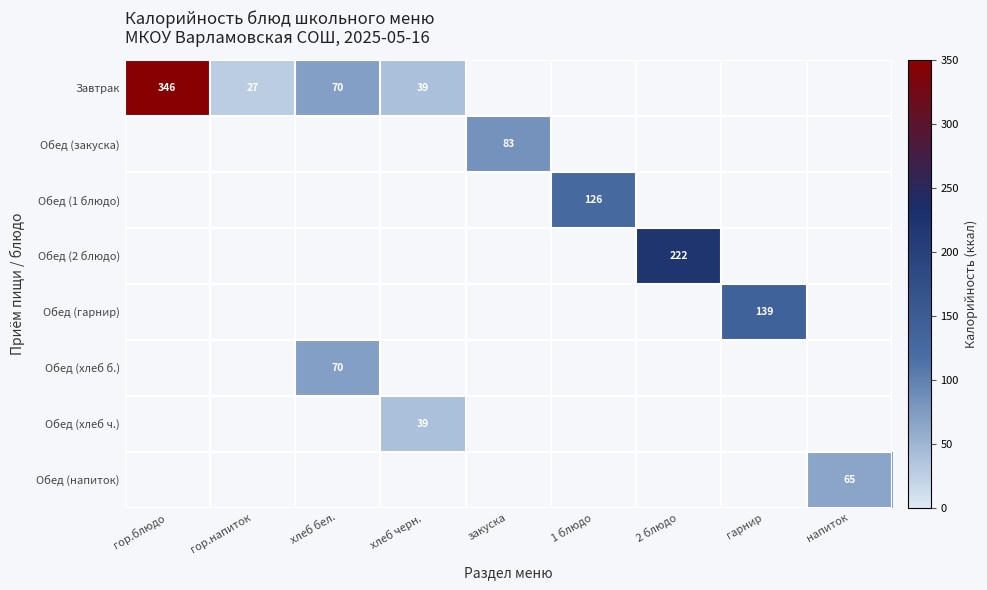

What is the sum of the Завтрак values at хлеб бел. and хлеб черн.?

109